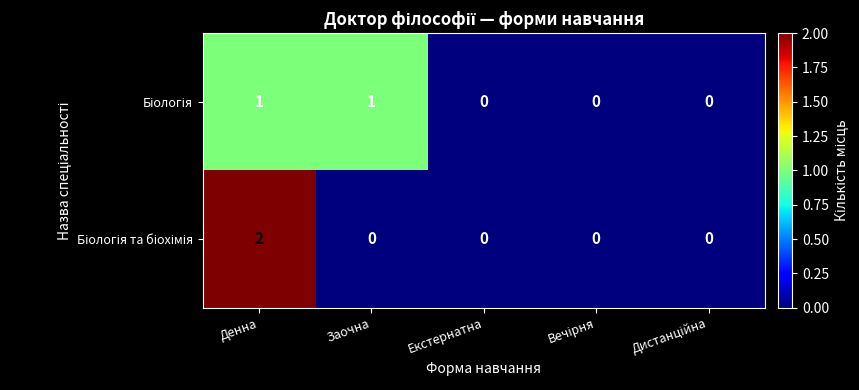

What is the total value across all series at Денна?

3